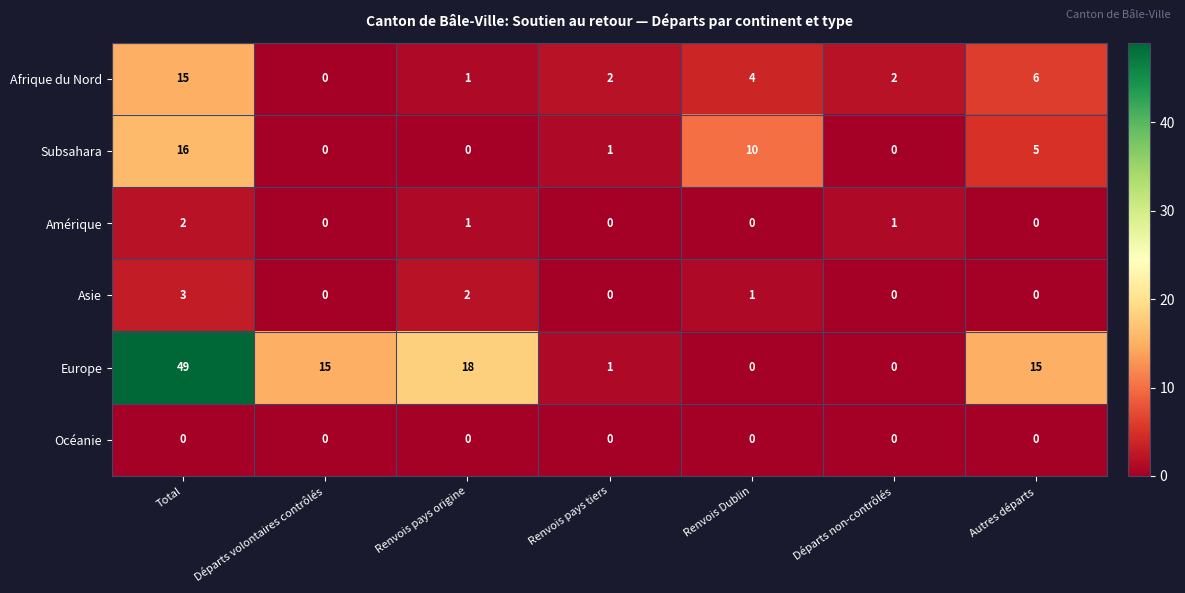

Rank the series by their maximum value, from highest to lowest.

Europe, Subsahara, Afrique du Nord, Asie, Amérique, Océanie